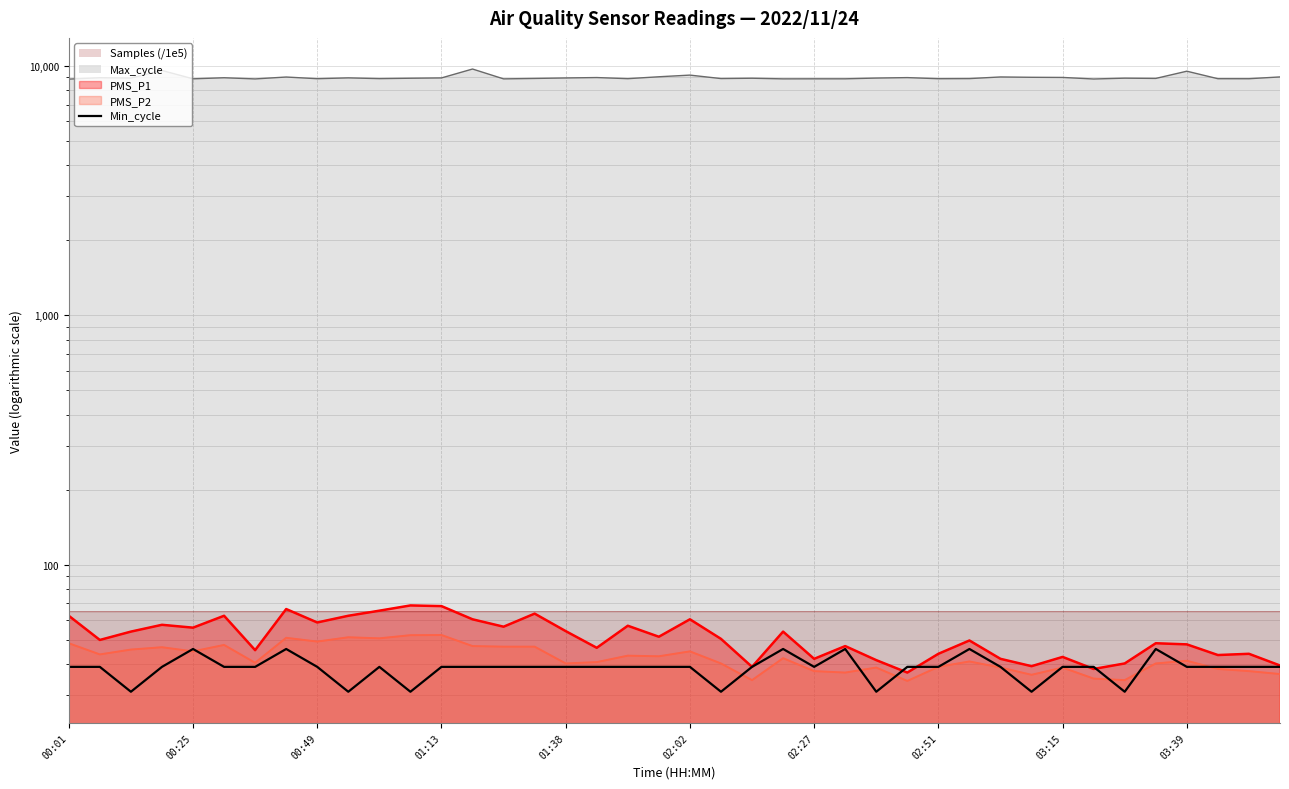

Reading right to left, extract all data points from this chart.

39	39	39	39	46	31	39	39	31	39	46	39	39	31	46	39	46	39	31	39	39	39	39	39	39	39	39	39	31	39	31	39	46	39	39	46	39	31	39	39